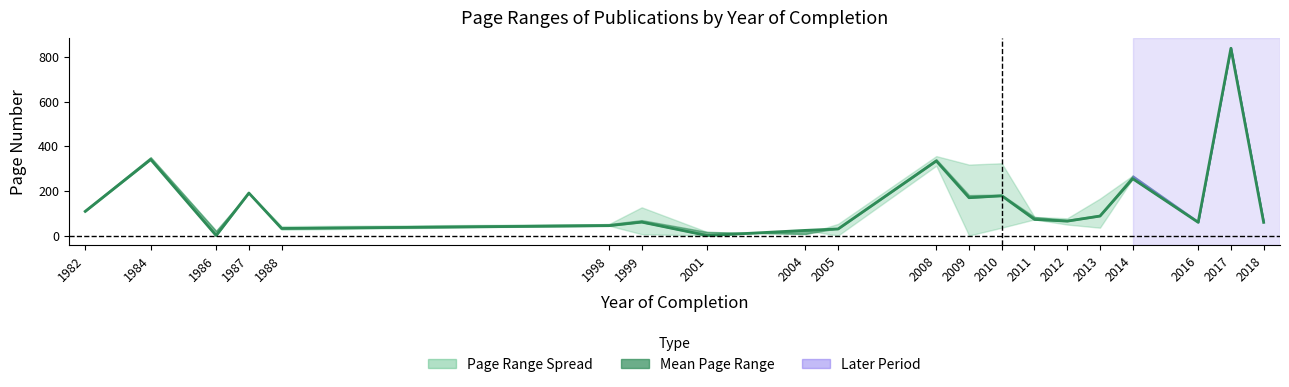

What is the ratio of the value at 2016 to the value at 2017?

0.1